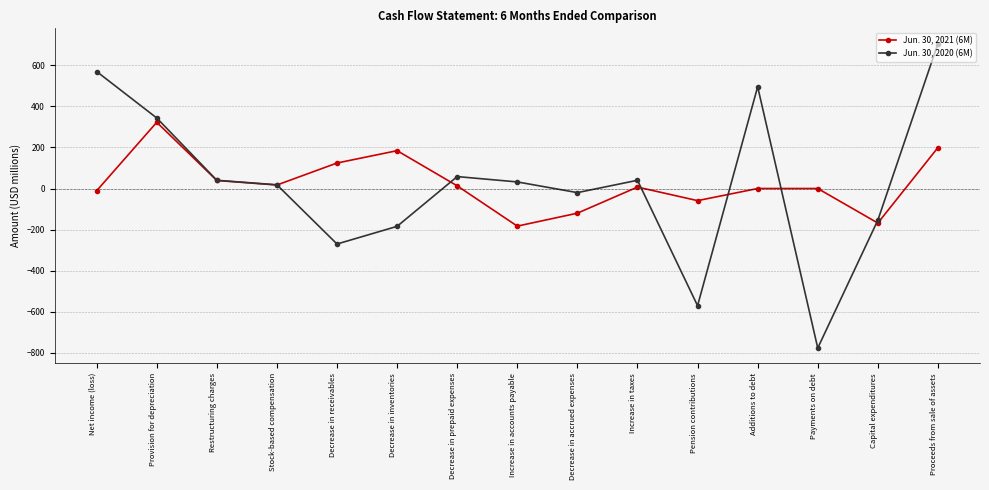

At which label does Jun. 30, 2020 (6M) first exceed 32?

Net income (loss)